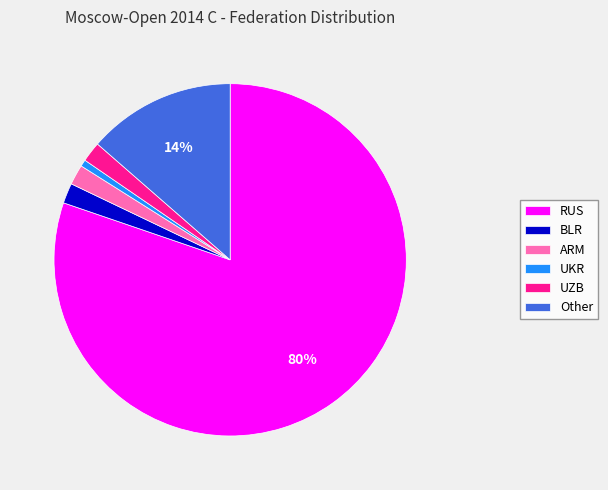

What is the smallest slice in the pie chart?

UKR